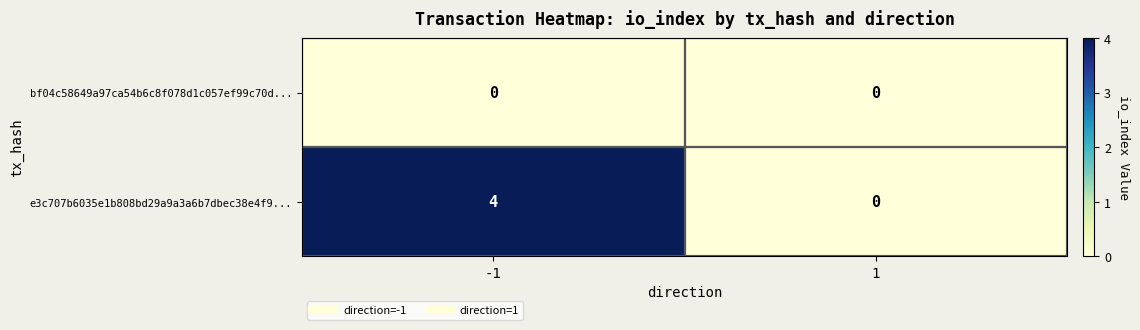

What is the difference between the e3c707b6035e1b808bd29a9a3a6b7dbec38e4f9... values at 1 and -1?

4